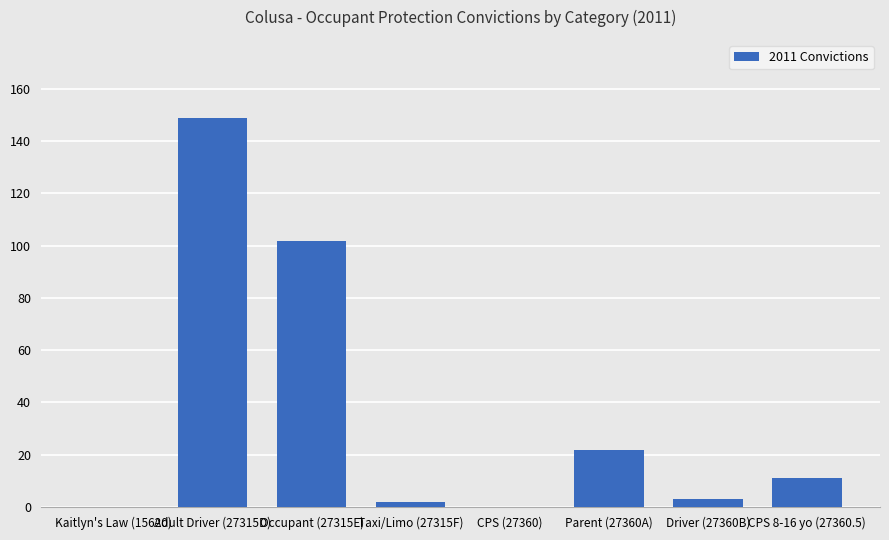

At which category does the chart reach its peak across all series?

Adult Driver (27315D)